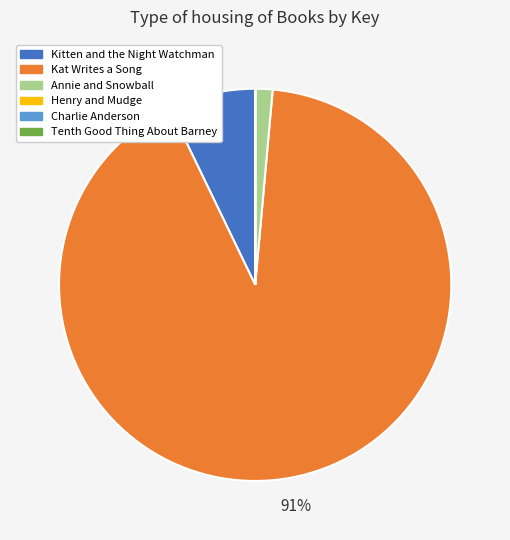

Is there a majority slice in this chart?

Yes